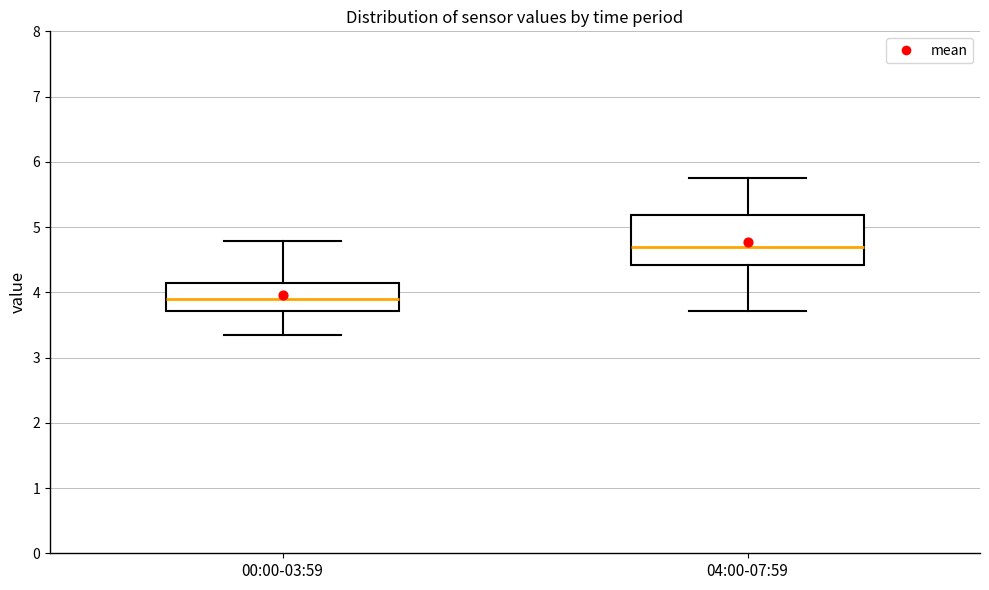

Comparing the boxes themselves (not the whiskers), which one is the tallest?

04:00-07:59